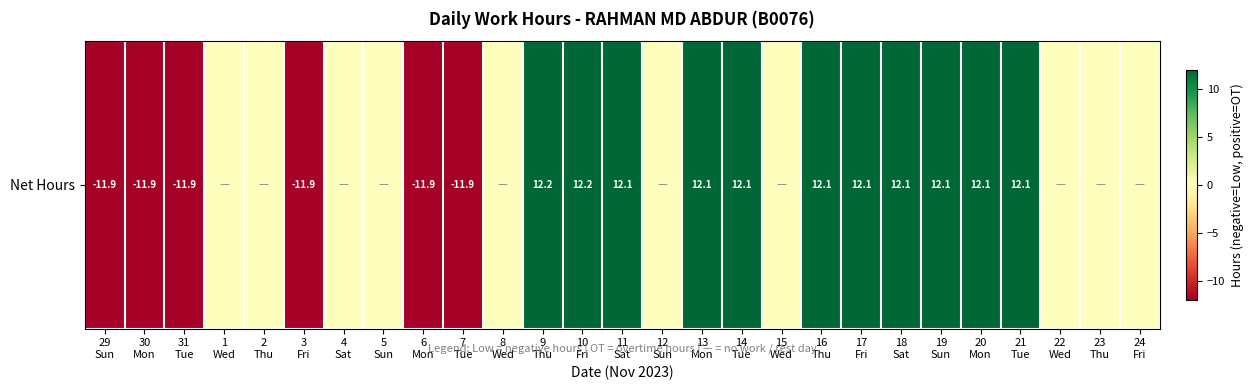

Rank the categories by value from lowest to highest.

31
Tue, 7
Tue, 29
Sun, 3
Fri, 6
Mon, 30
Mon, 1
Wed, 2
Thu, 4
Sat, 5
Sun, 8
Wed, 12
Sun, 15
Wed, 22
Wed, 23
Thu, 24
Fri, 11
Sat, 14
Tue, 21
Tue, 17
Fri, 19
Sun, 13
Mon, 16
Thu, 18
Sat, 20
Mon, 10
Fri, 9
Thu